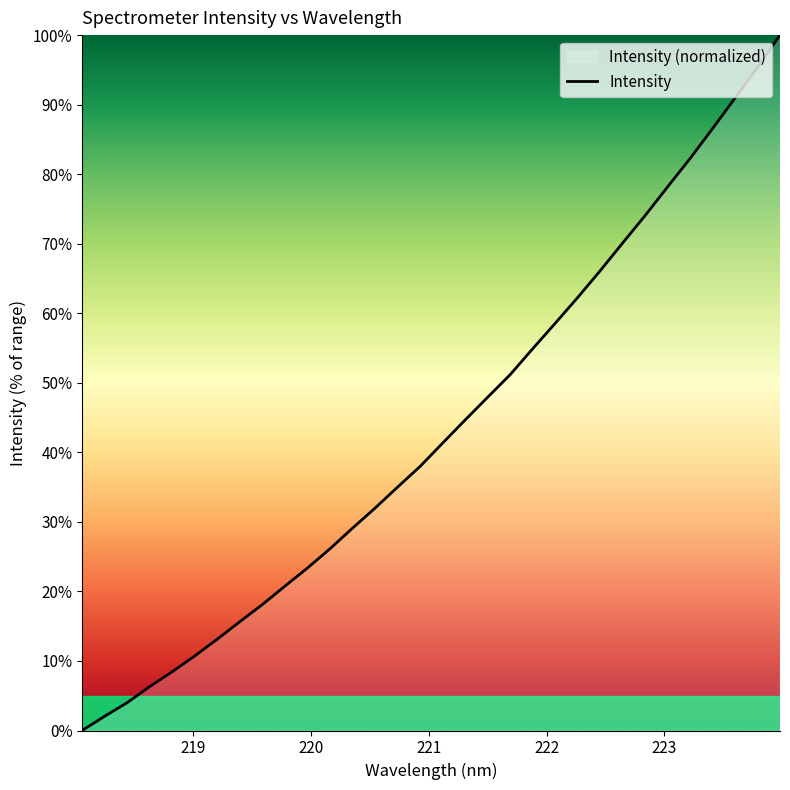

True or false: there are more than 0 points higher than both neighbors.

False